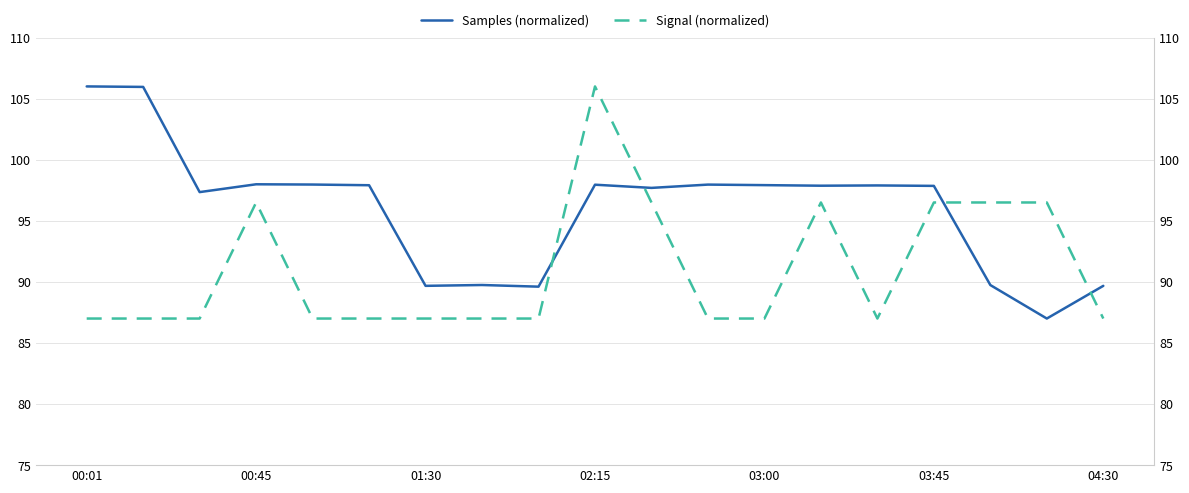

What is the maximum value for Samples (normalized)?

106.0